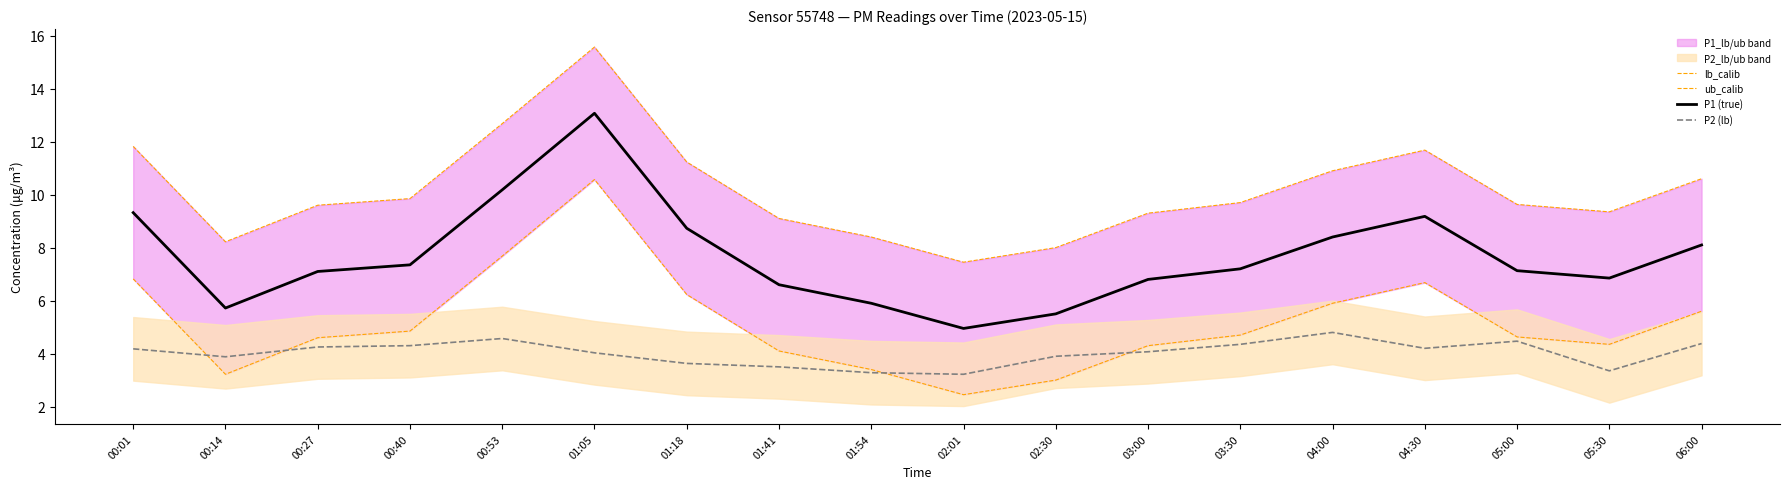

The ub_calib series shows 12.7 at 00:53. True or false?

True